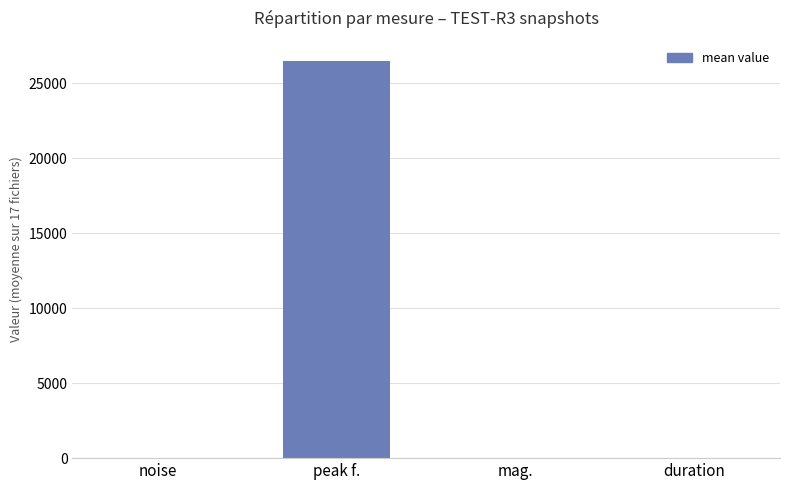

Are the bars horizontal?

No